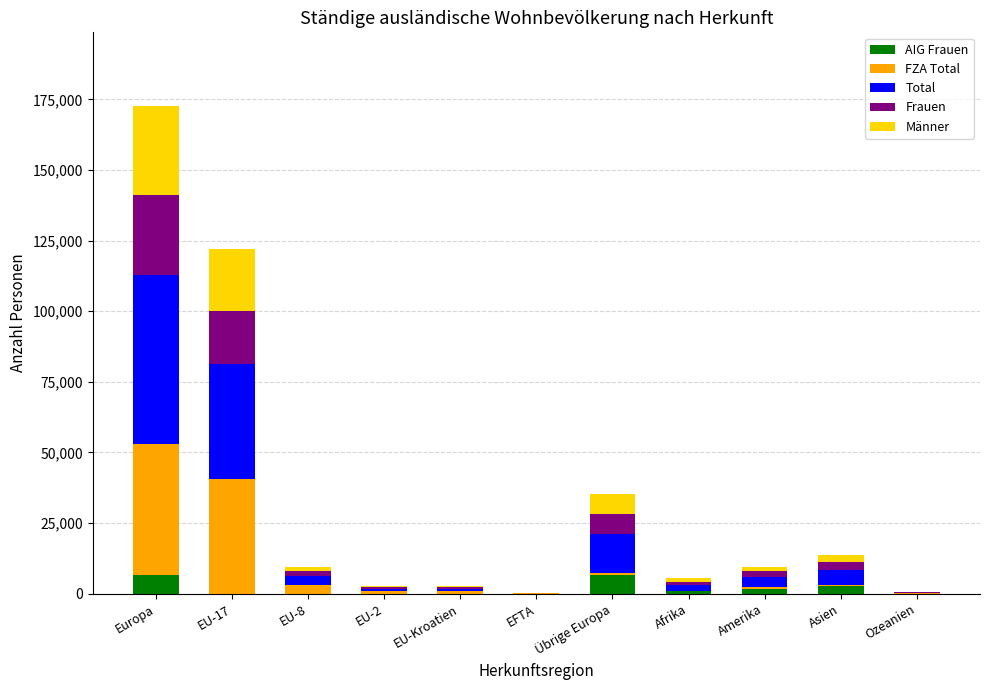

At which category is the sum across all series the highest?

Europa